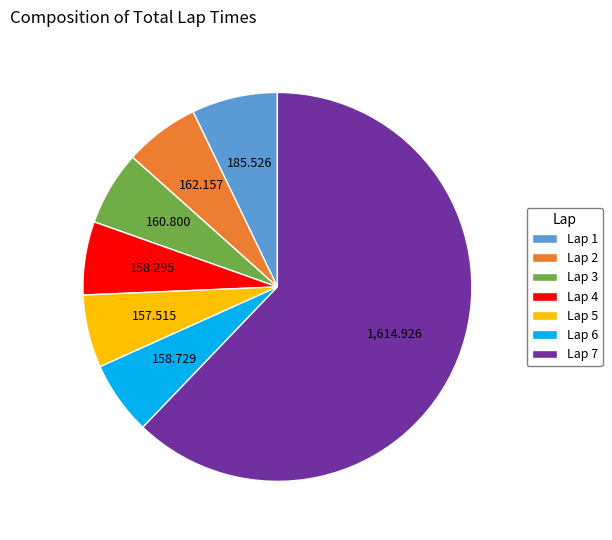

How many slices are in this pie chart?

7